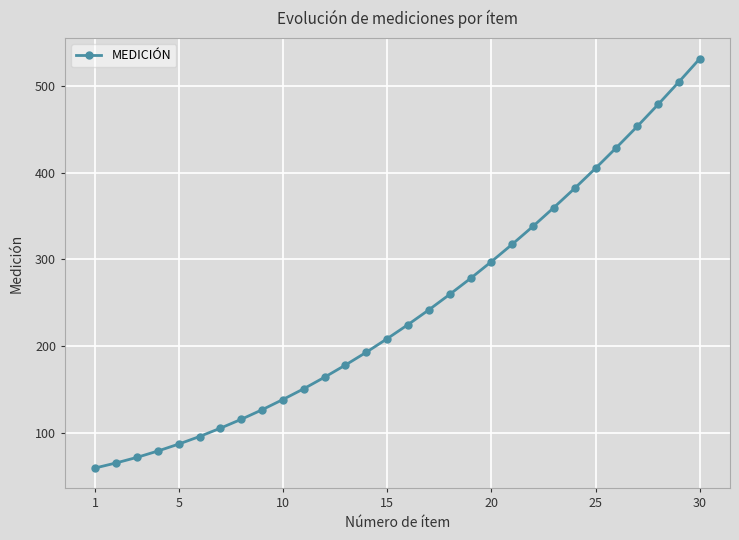

What is the value of the 26th point from the left?

428.8